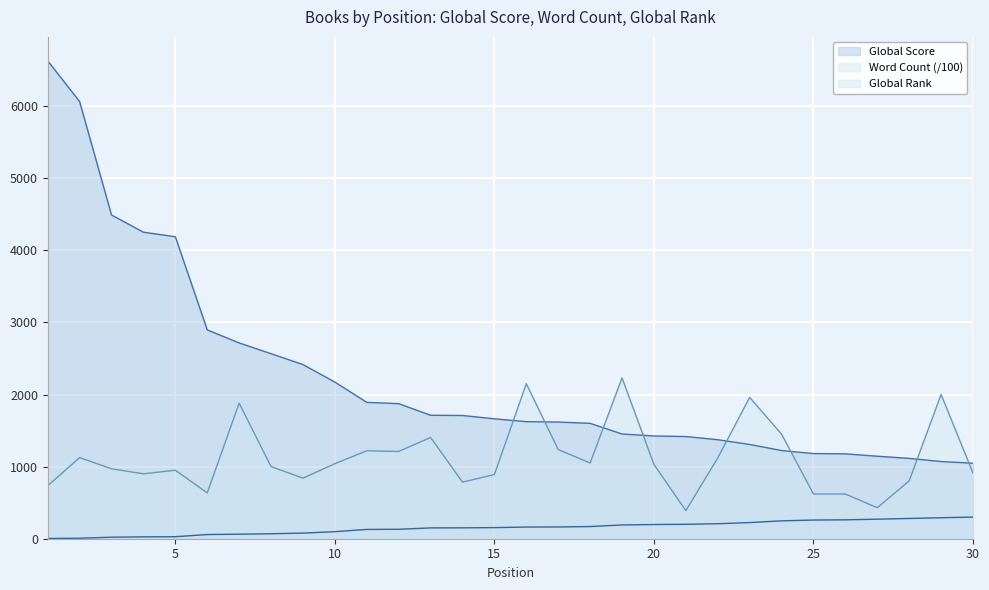

How many times do Global Score and Word Count cross each other?

8